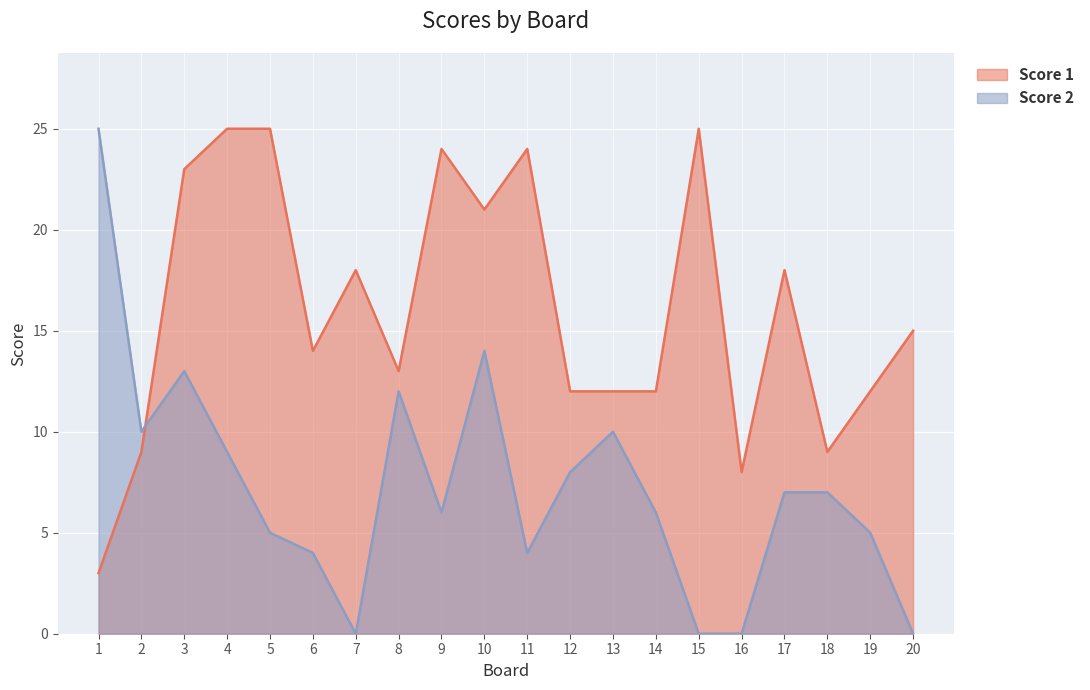

Reading left to right, transcribe all the data shown in this chart.

Score 1: 3	9	23	25	25	14	18	13	24	21	24	12	12	12	25	8	18	9	12	15
Score 2: 25	10	13	9	5	4	0	12	6	14	4	8	10	6	0	0	7	7	5	0